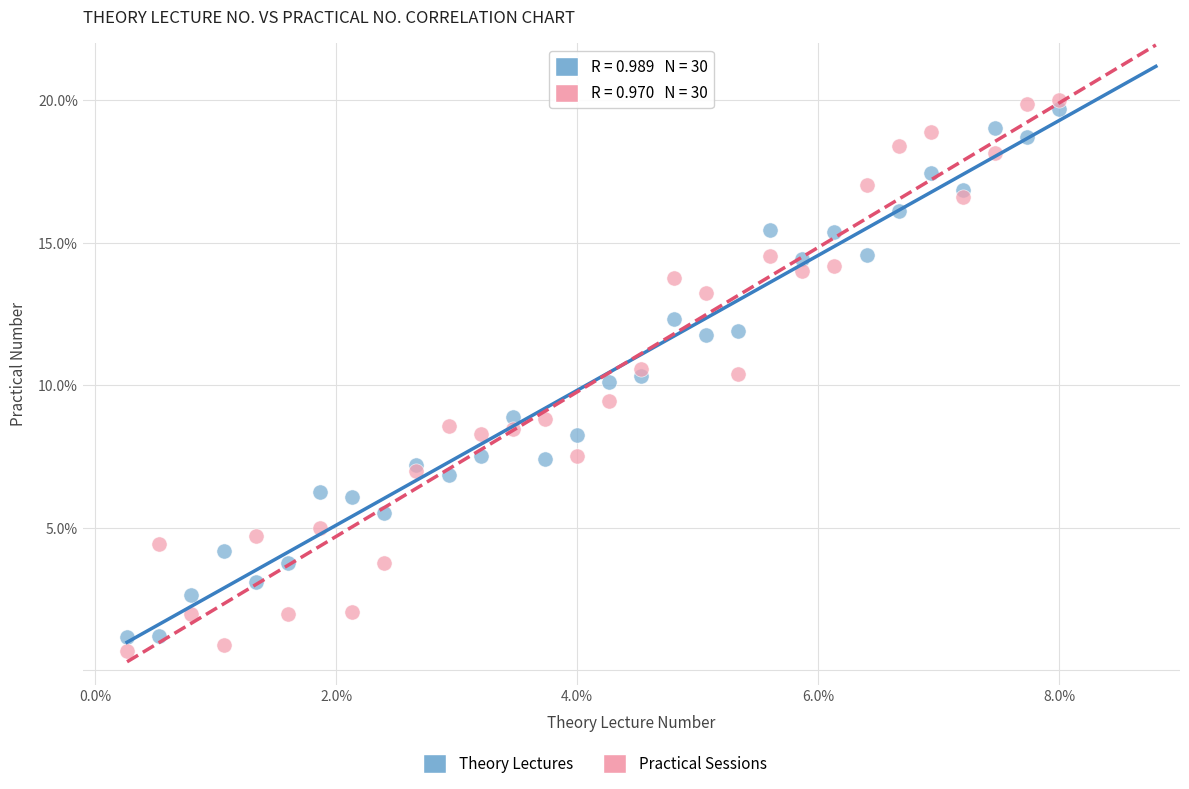

Which series contains the highest Y value?

Practical Sessions